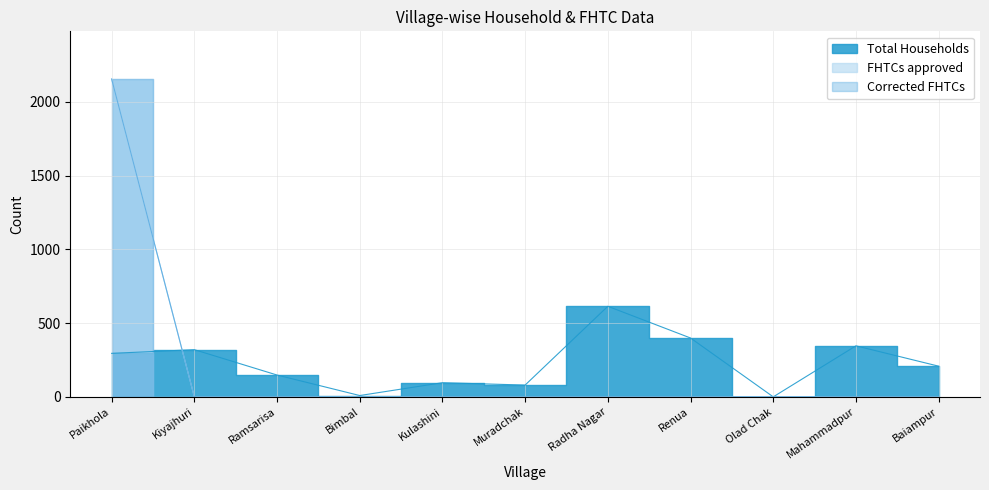

The value of Total Households at Kiyajhuri is 466. True or false?

False